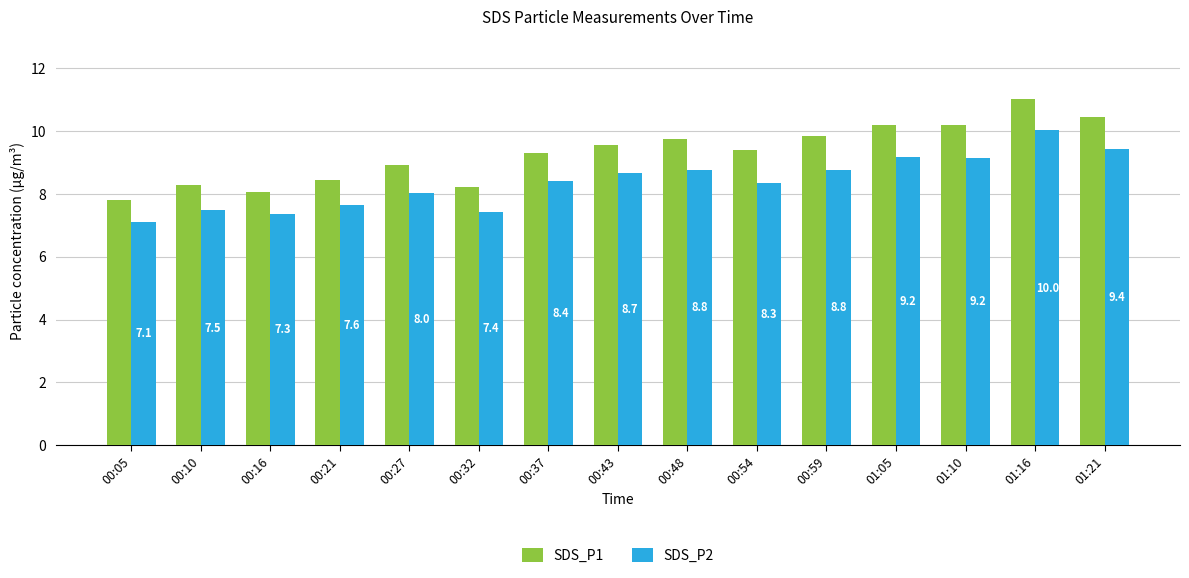

Which label corresponds to the largest value in the chart?

01:16